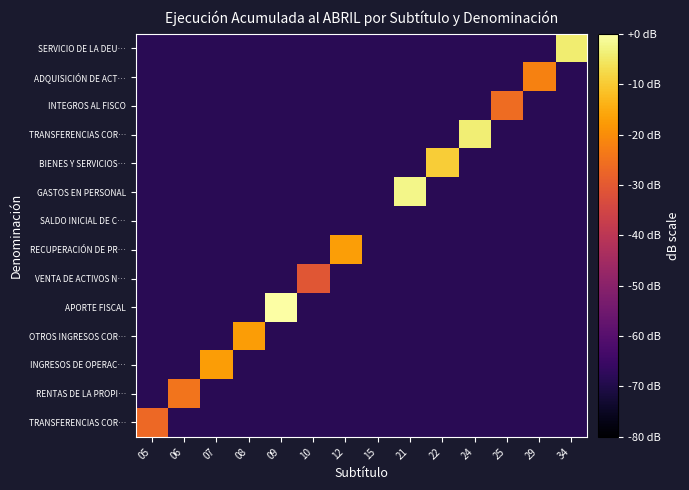

What is the spread (max minus min) of values at 12?

51.3